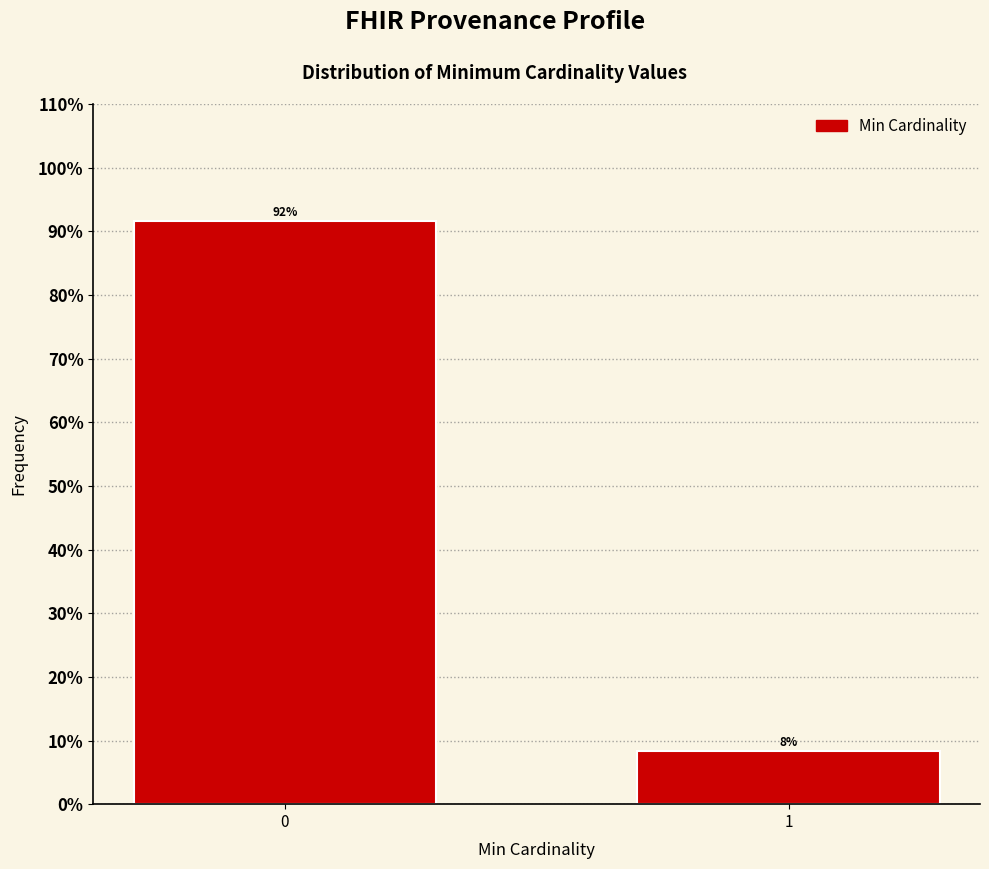

What is the value of the 1st bar from the left?

91.7